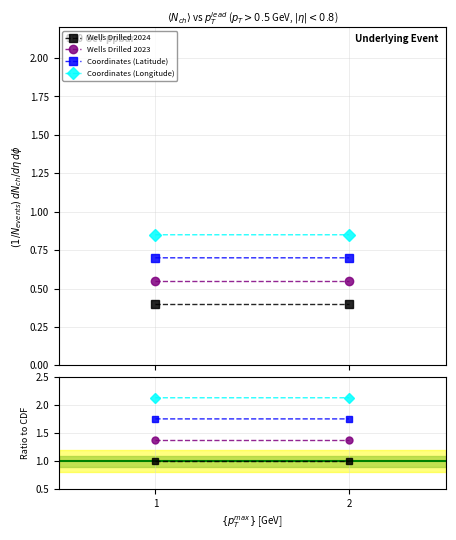

Reading right to left, transcribe all the data shown in this chart.

Wells Drilled 2024: 1.0	1.0
Wells Drilled 2023: 1.4	1.4
Coordinates (Latitude): 1.7	1.7
Coordinates (Longitude): 2.1	2.1